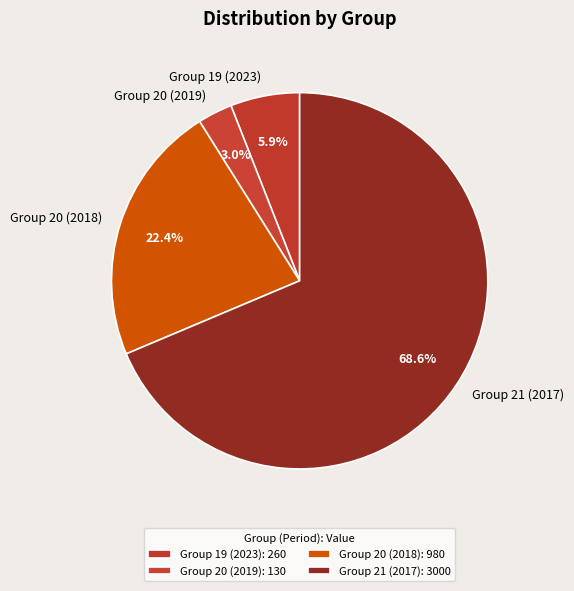

Count the number of slices in the pie.

4